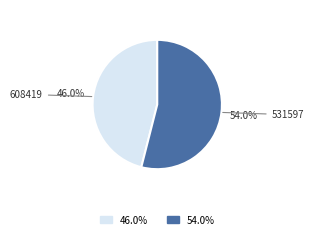

True or false: 608419 accounts for 35% of the total.

False